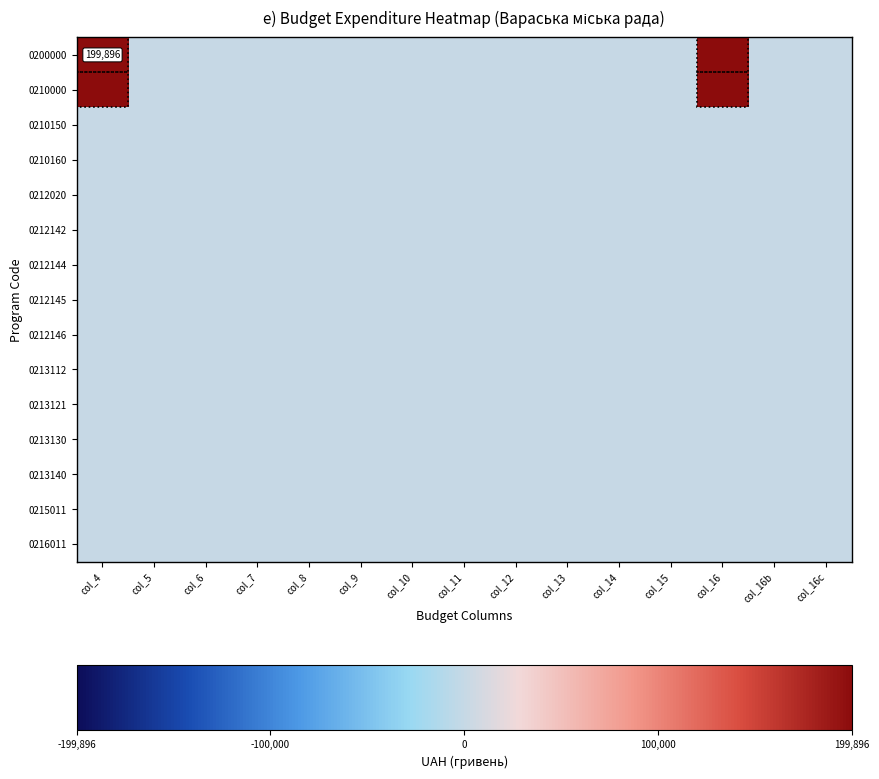

What is the difference between the second highest and minimum values in the 0200000 series?

199896